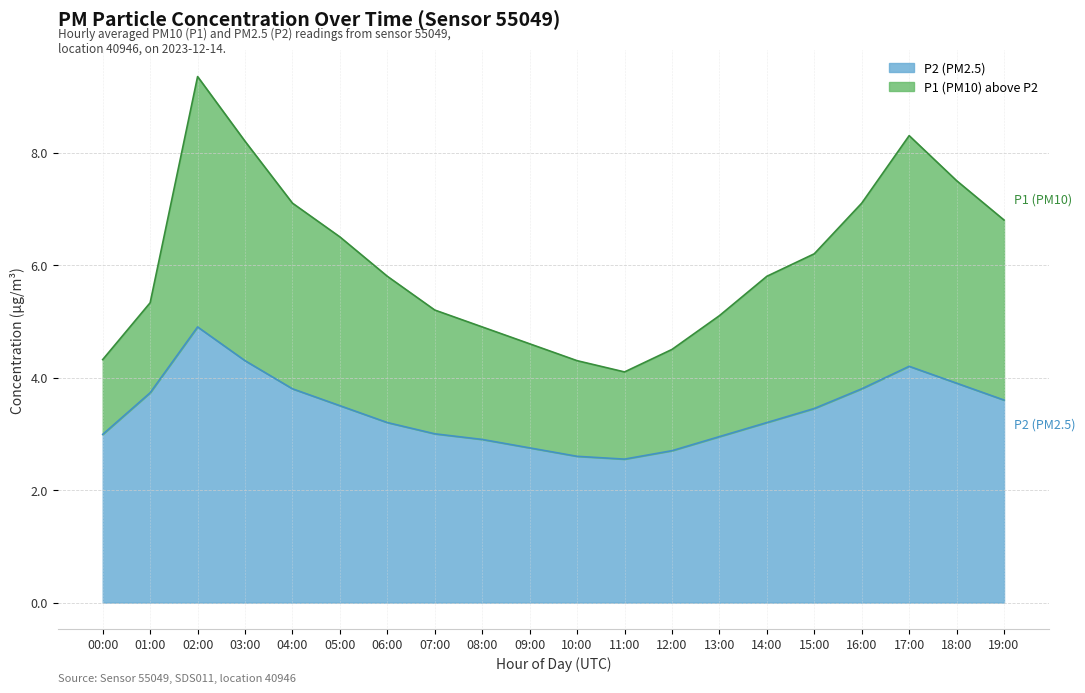

True or false: P1 and P2 intersect in this chart.

False